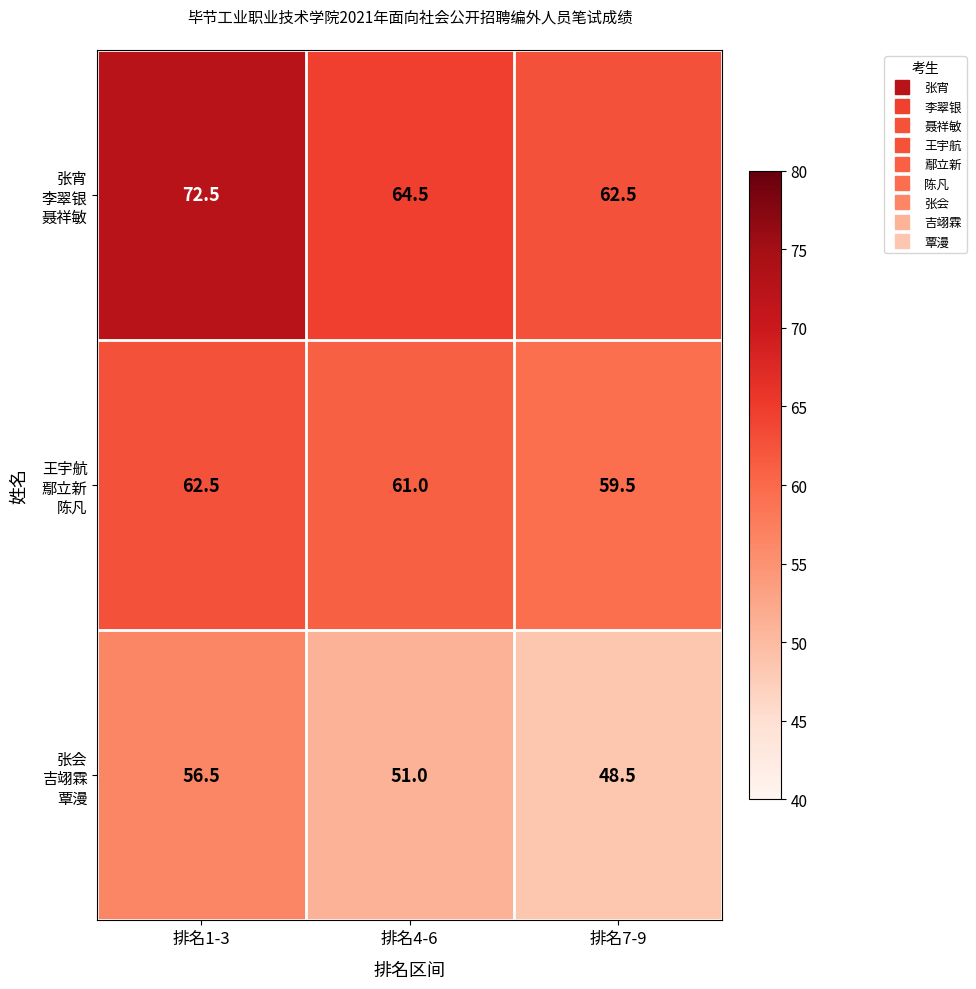

What is the spread (max minus min) of values at 排名4-6?

13.5